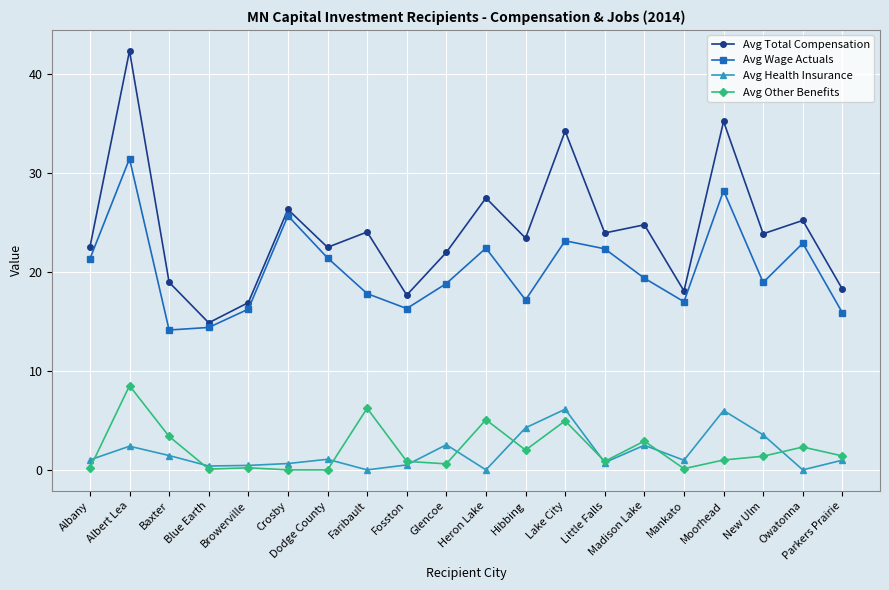

Which series has the largest range (max minus min)?

Avg Total Compensation